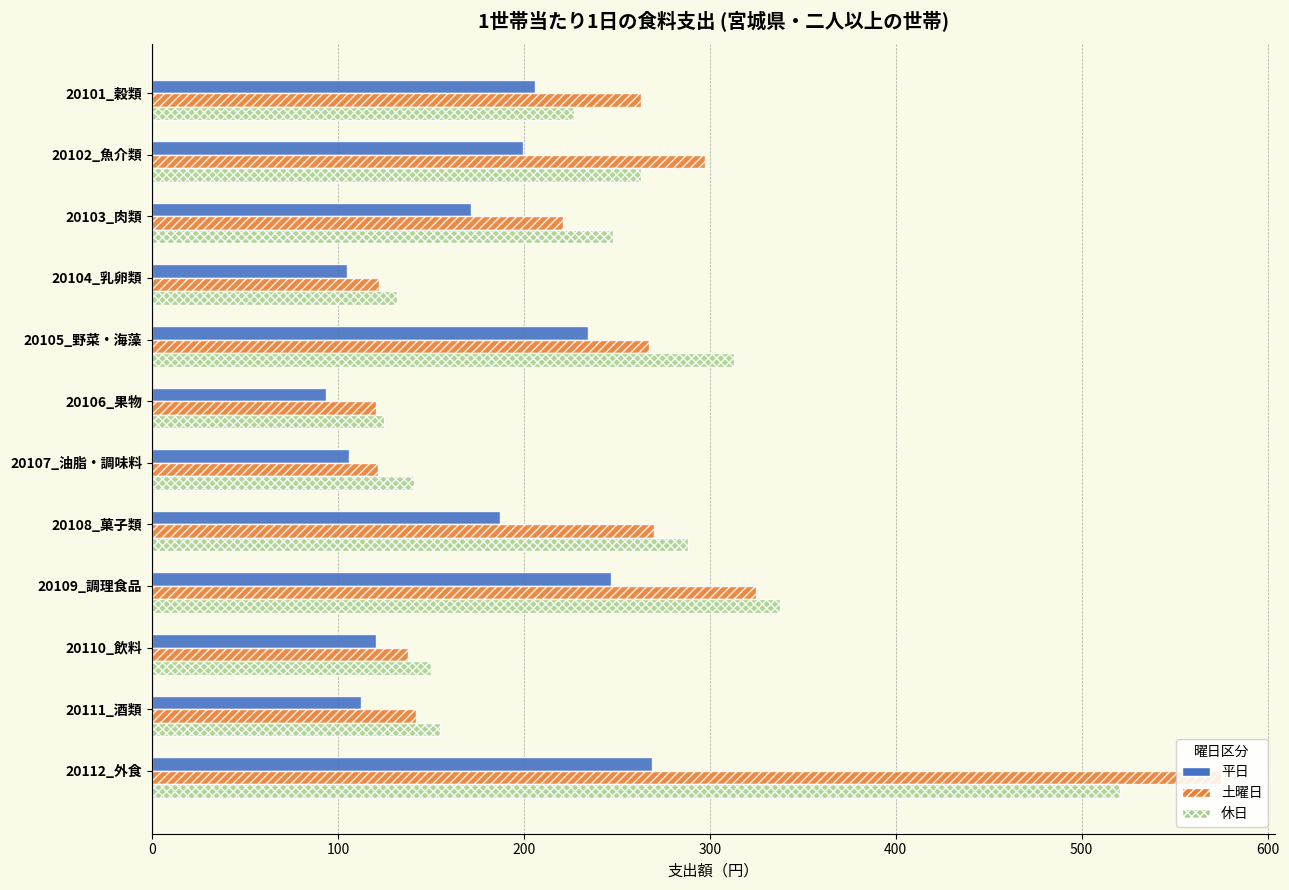

Rank the series by their maximum value, from lowest to highest.

平日, 休日, 土曜日